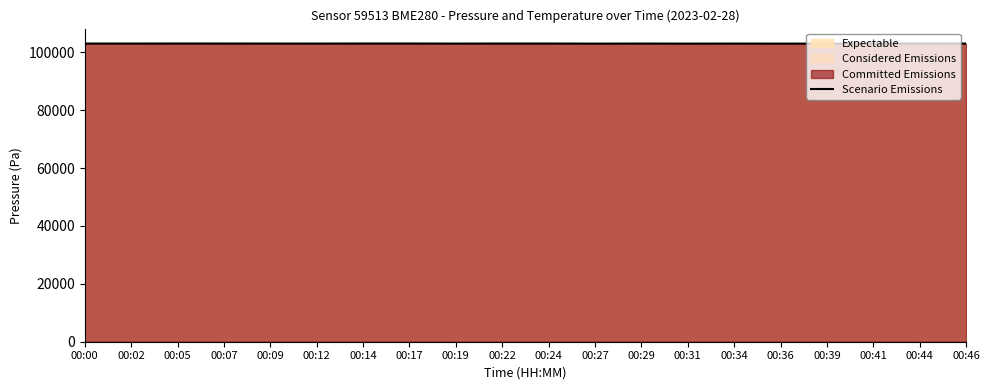

Rank the categories by value from lowest to highest.

00:27, 00:36, 00:31, 00:39, 00:19, 00:34, 00:41, 00:12, 00:29, 00:44, 00:02, 00:46, 00:09, 00:00, 00:24, 00:22, 00:07, 00:17, 00:05, 00:14